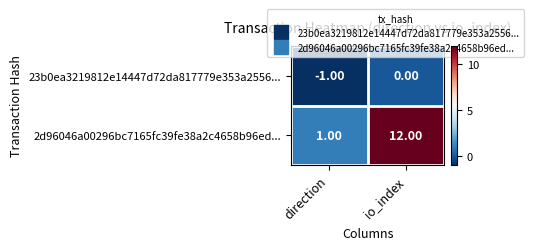

At how many categories does at least one series exceed 10?

1